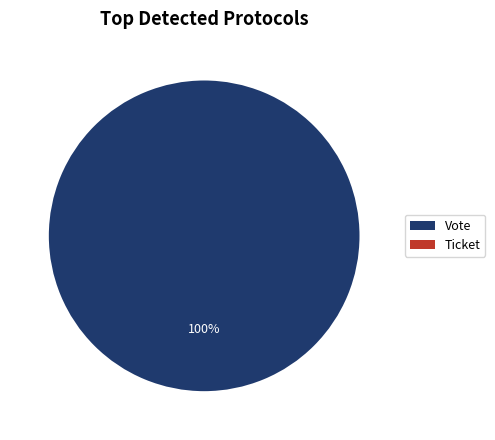

To the nearest percent, what percentage of the pie is Vote?

100%